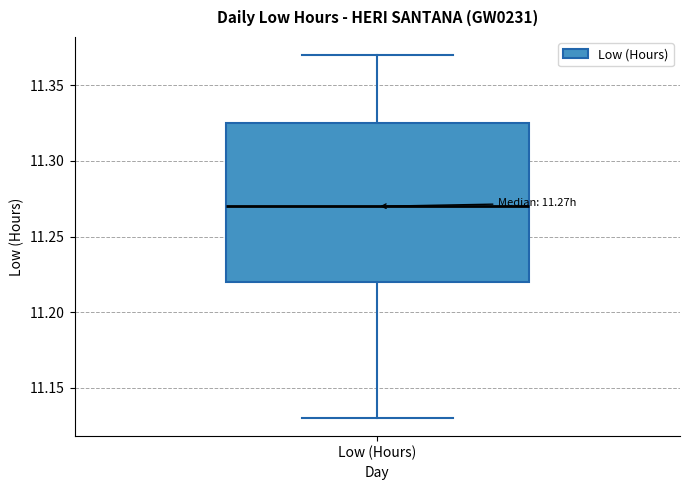

Transcribe this box plot: give where the median line is, the range the box spans, and where the two whiskers end, as read against the y-axis. The values are not printed on the chart, so give them approximately, as read against the axis.

median 11.270, box 11.220 to 11.325, whiskers 11.130 to 11.370